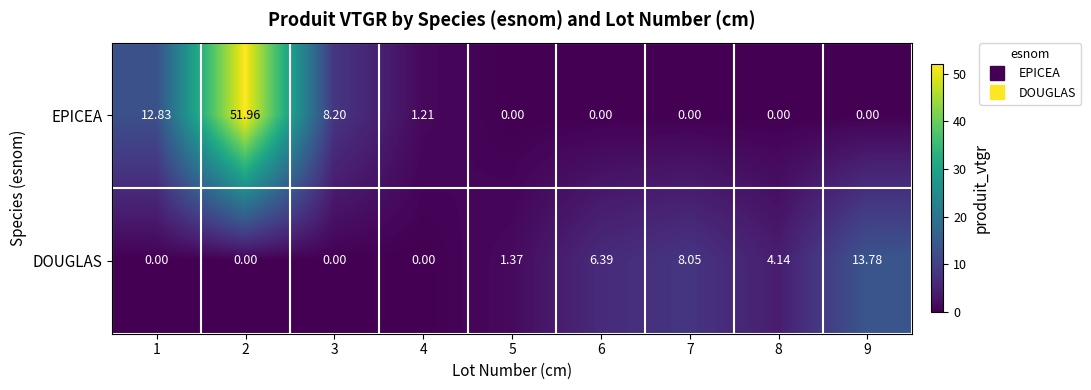

What is the greatest value displayed?

52.0